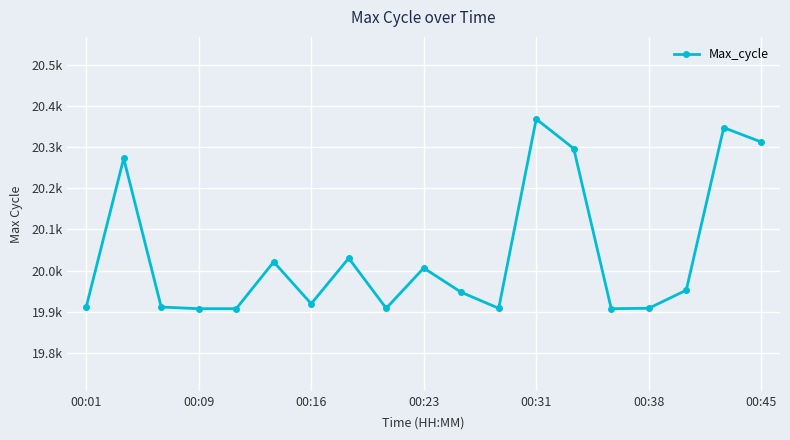

Reading left to right, what are all the values shown in this chart?

19911	20273	19911	19907	19907	20021	19919	20030	19908	20006	19947	19908	20369	20297	19907	19908	19952	20348	20313